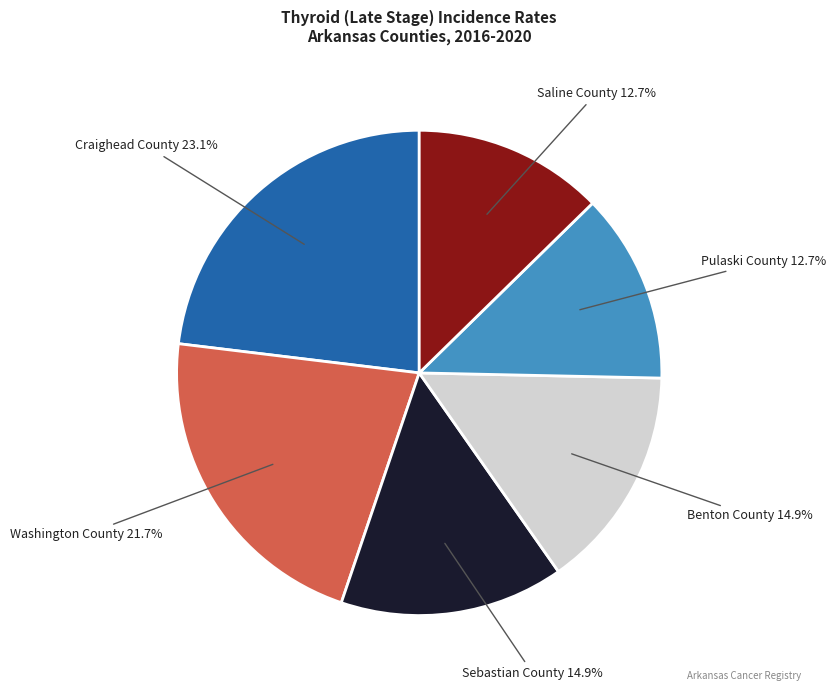

Does any single category account for the majority?

No